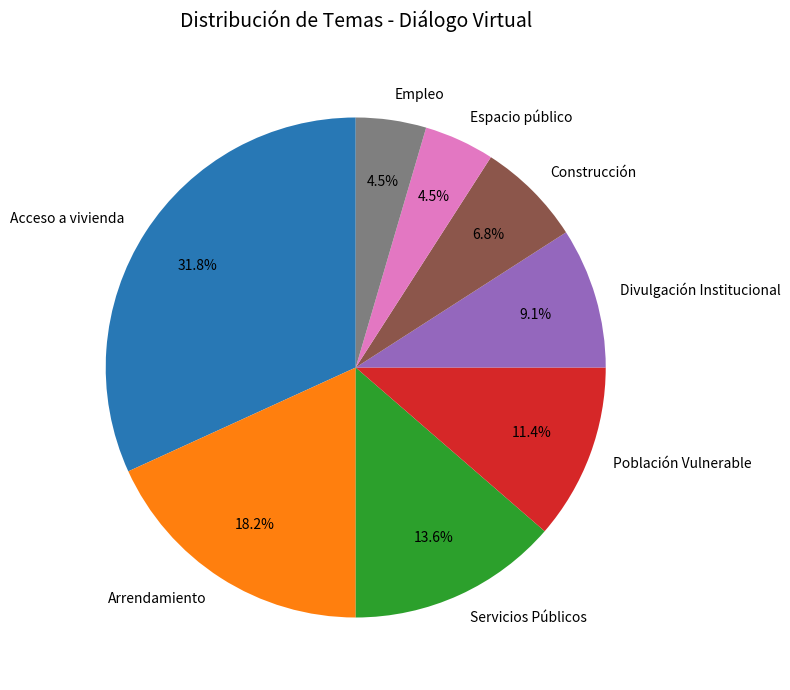

Is Acceso a vivienda the majority of the pie?

No